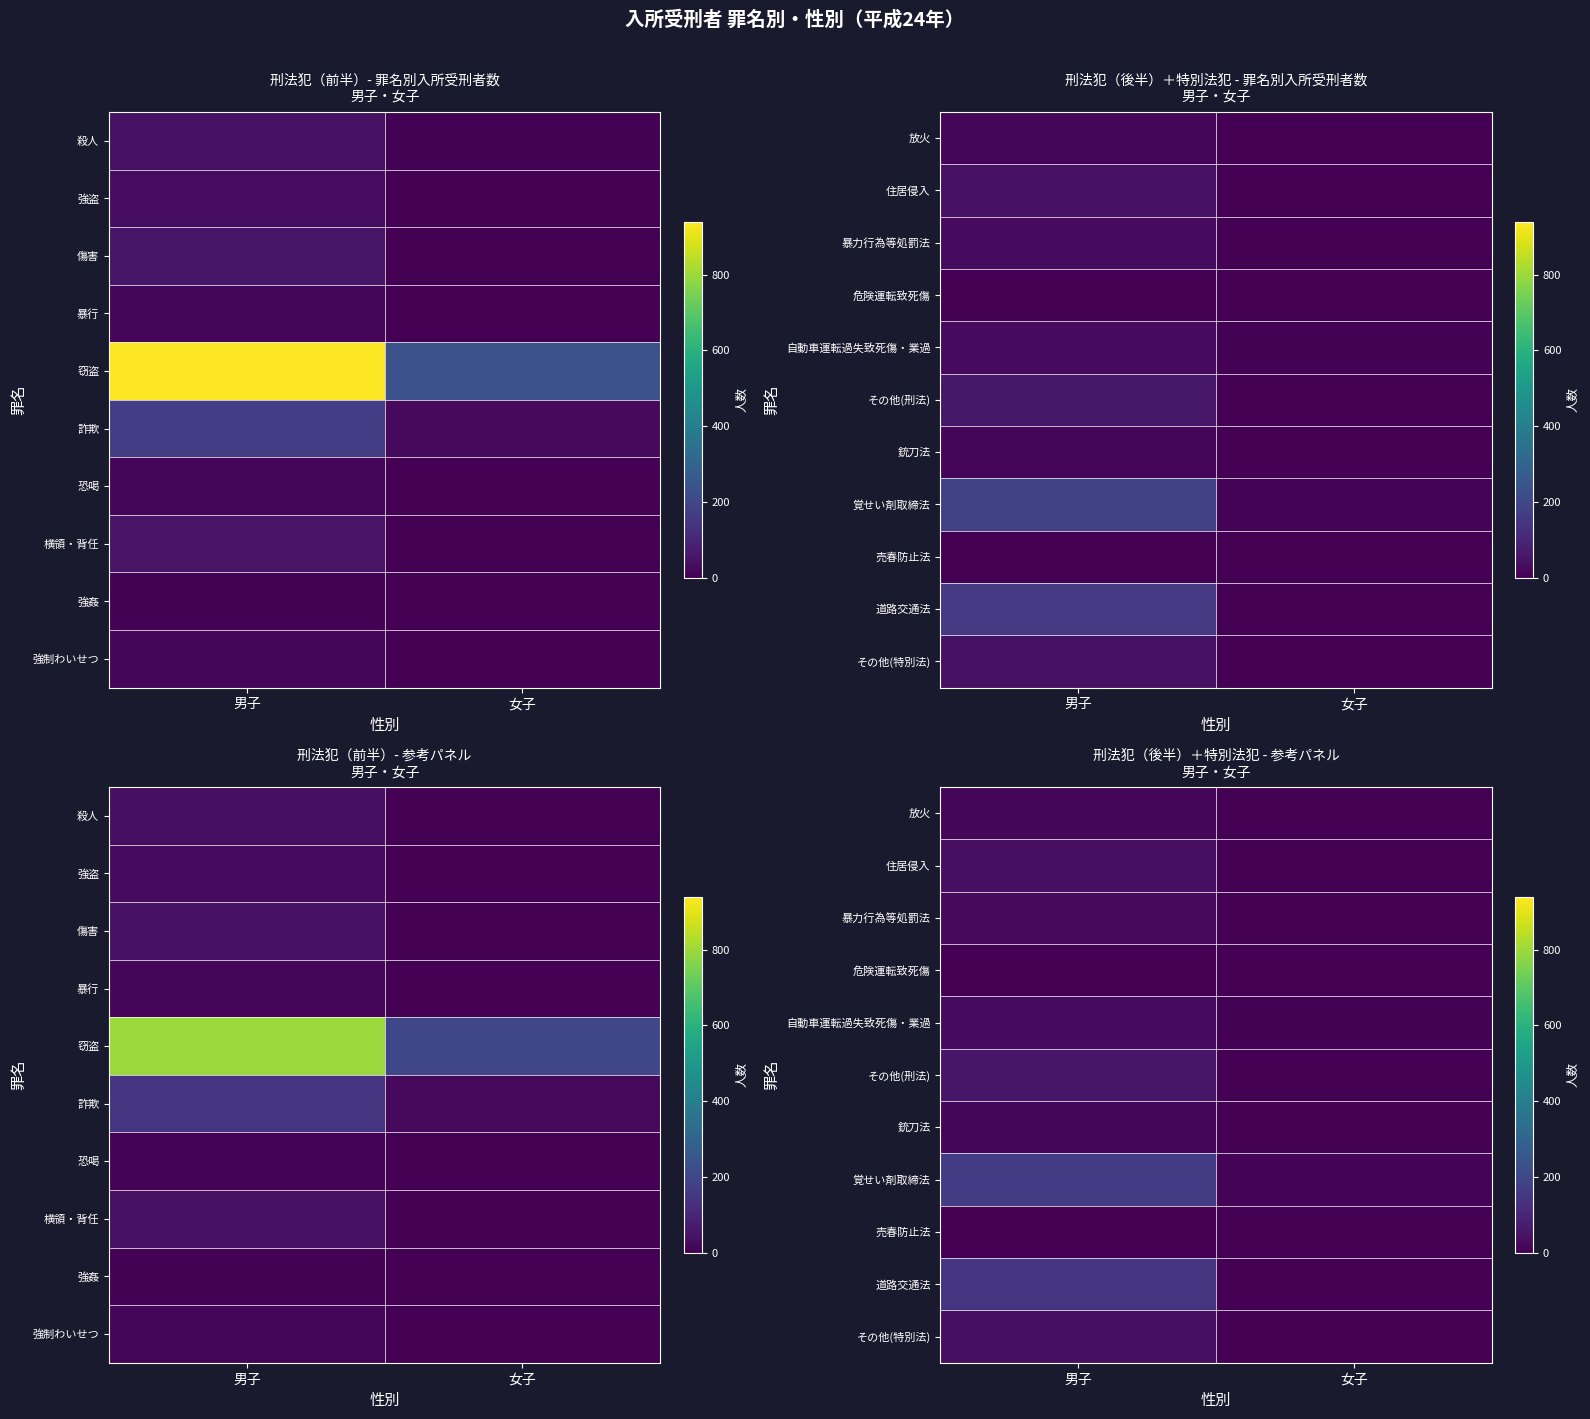

Is it true that 道路交通法 equals 142.6 at 男子?

True